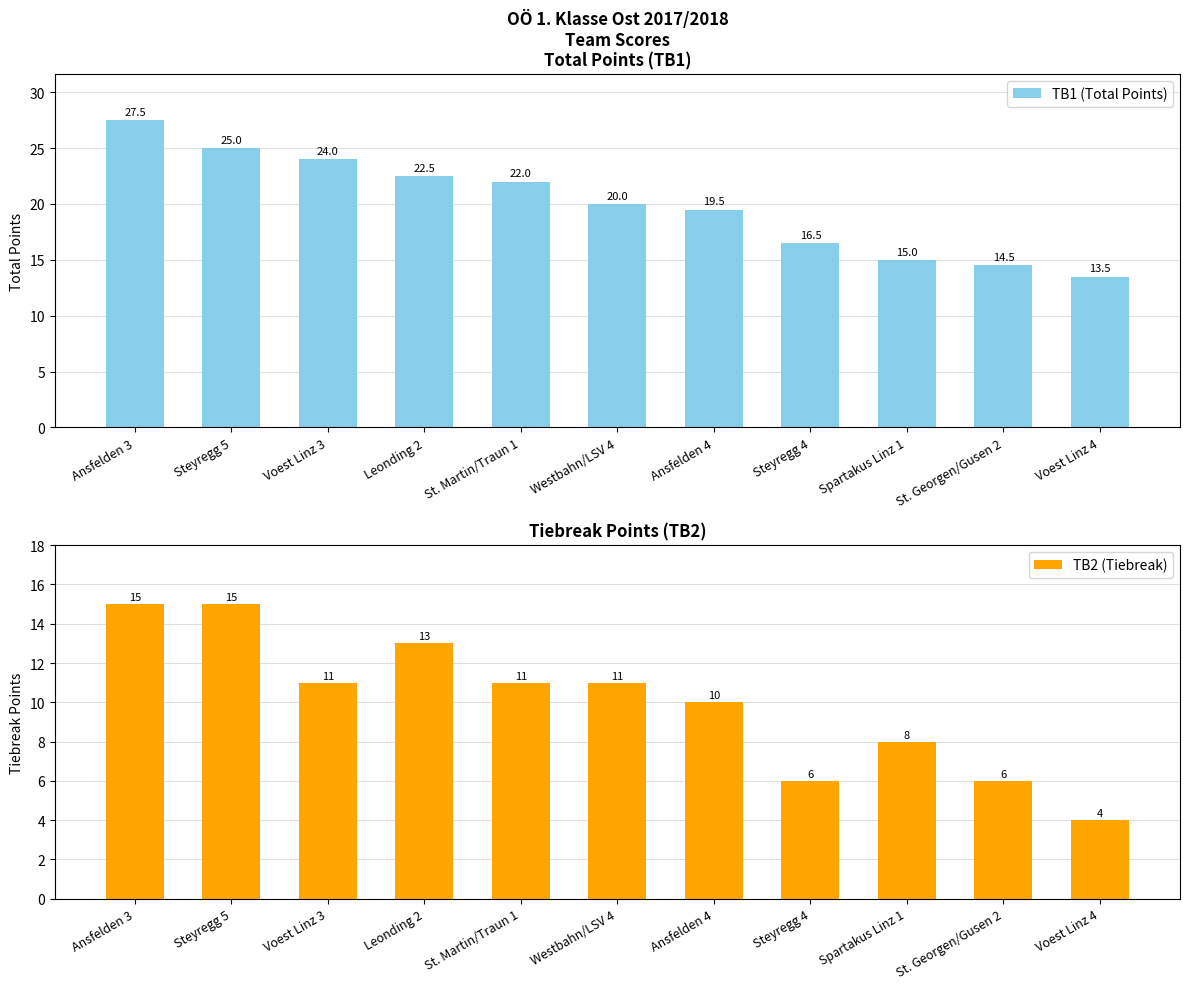

Is the value of TB1 (Total Points) at Westbahn/LSV 4 greater than the value of TB2 (Tiebreak) at St. Martin/Traun 1?

Yes